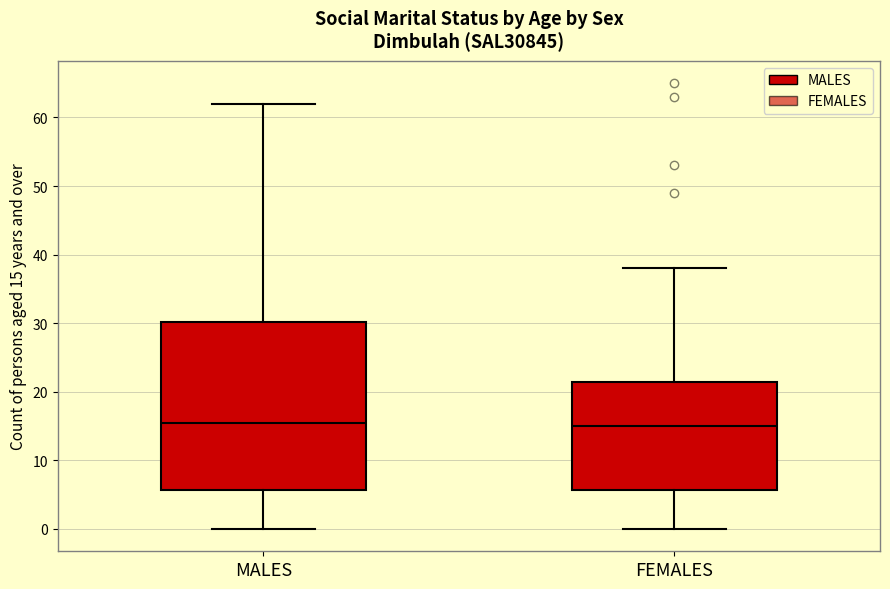

Comparing the boxes themselves (not the whiskers), which one is the tallest?

MALES